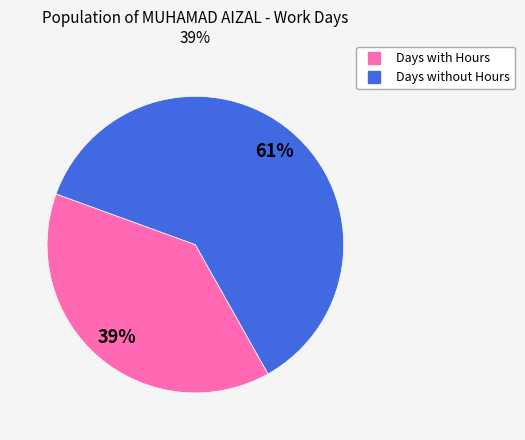

Is there a majority slice in this chart?

Yes